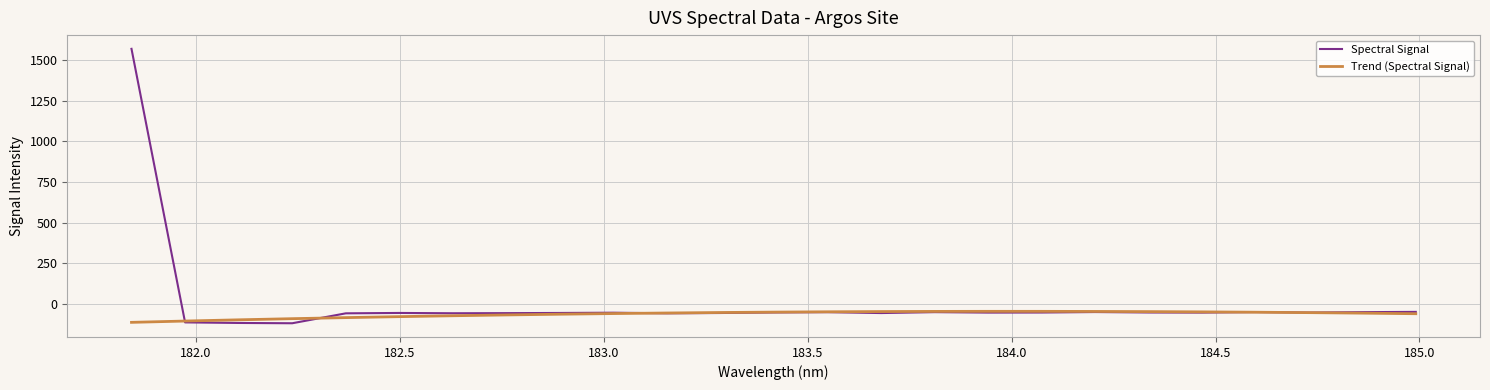

Which series has the widest spread of values?

Spectral Signal